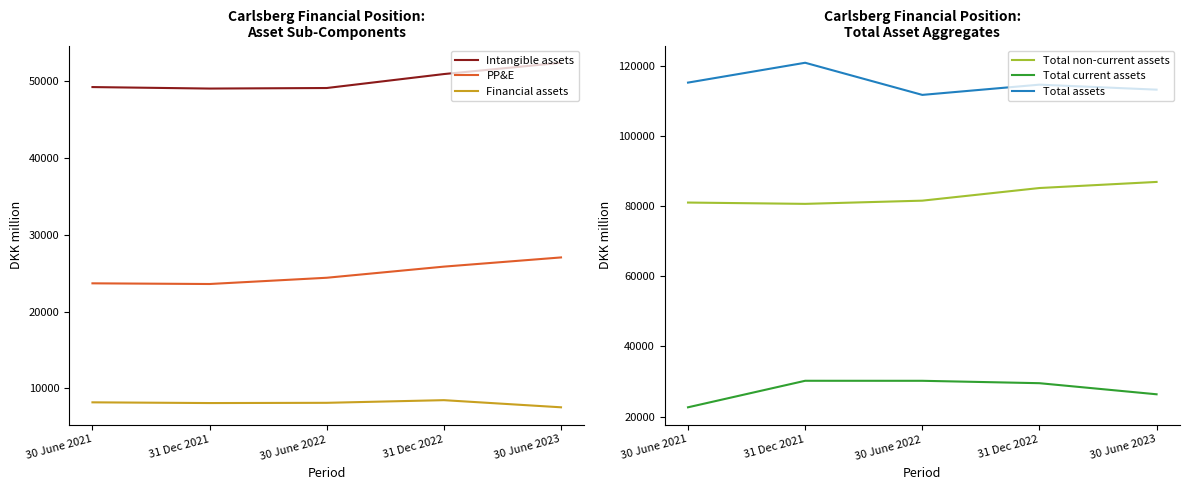

Reading left to right, list all the values displayed in this chart.

Intangible assets: 30 June 2021=49223	31 Dec 2021=49029	30 June 2022=49100	31 Dec 2022=50916	30 June 2023=52387
PP&E: 30 June 2021=23679	31 Dec 2021=23591	30 June 2022=24405	31 Dec 2022=25853	30 June 2023=27050
Financial assets: 30 June 2021=8190	31 Dec 2021=8097	30 June 2022=8128	31 Dec 2022=8473	30 June 2023=7544
Total non-current assets: 30 June 2021=81092	31 Dec 2021=80717	30 June 2022=81633	31 Dec 2022=85242	30 June 2023=86981
Total current assets: 30 June 2021=22631	31 Dec 2021=30204	30 June 2022=30198	31 Dec 2022=29514	30 June 2023=26347
Total assets: 30 June 2021=115341	31 Dec 2021=121006	30 June 2022=111831	31 Dec 2022=114756	30 June 2023=113328